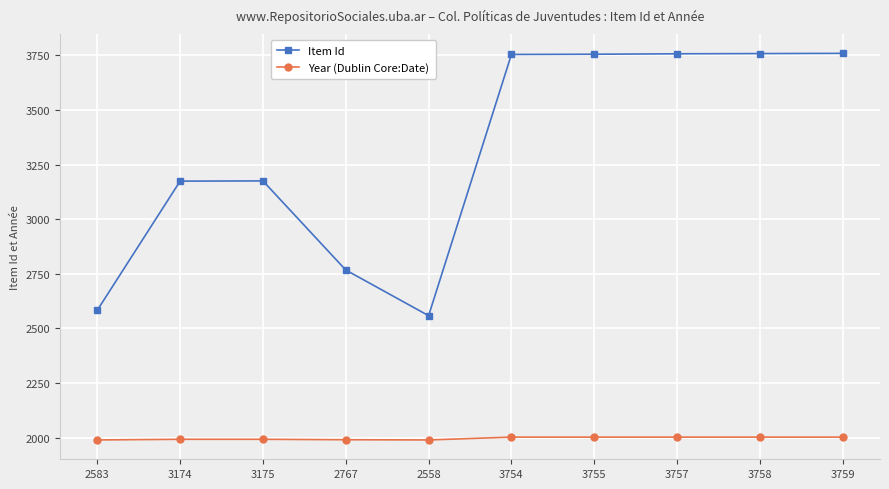

Which series has the largest total across all categories?

Item Id